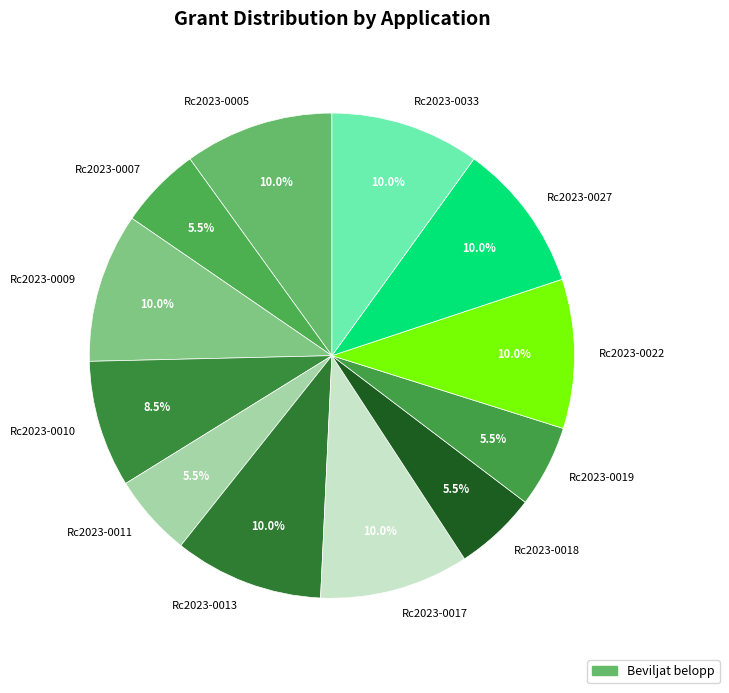

What percentage is NOT represented by Rc2023-0033?

90.0%